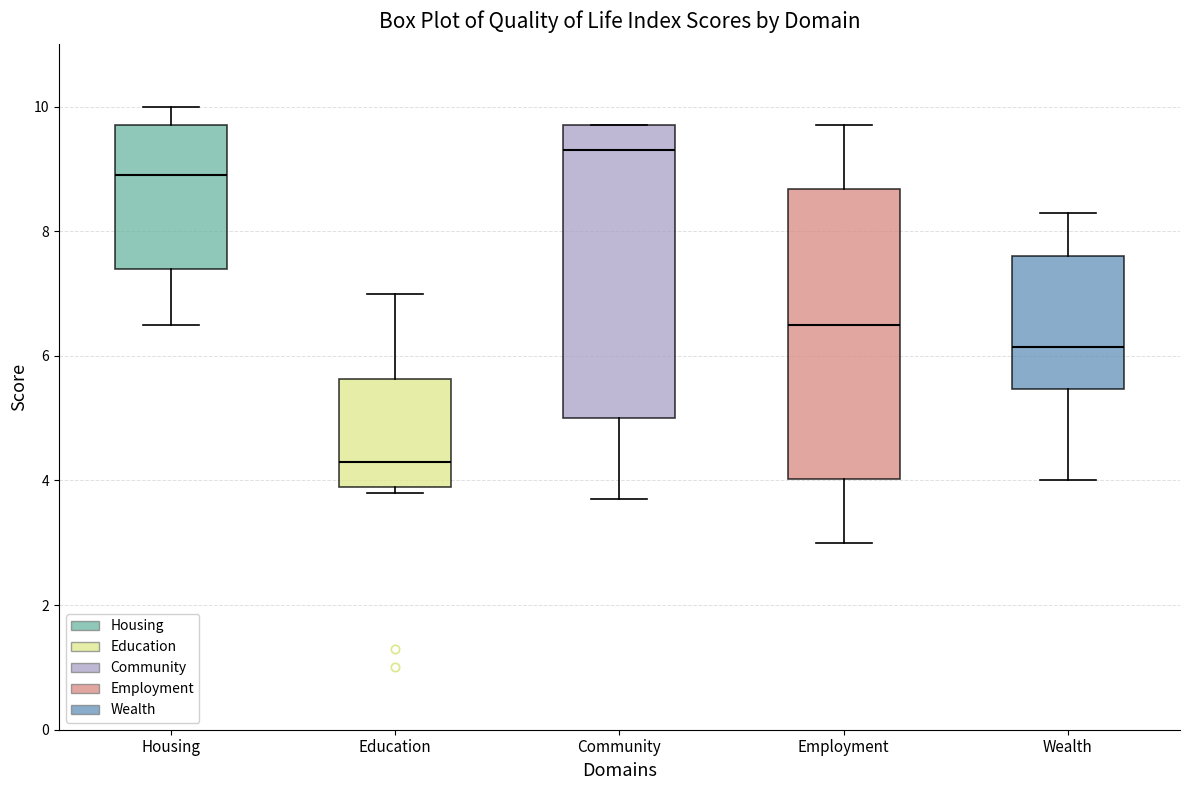

Reading left to right, transcribe this box plot: for each box, give where its median line is, the range the box spans, and where its two whiskers end, as read against the y-axis. The values are not printed on the chart, so give them approximately, as read against the axis.

Housing: median 9.0, box 7.4 to 9.8, whiskers 6.6 to 10.0
Education: median 4.4, box 4.0 to 5.6, whiskers 3.8 to 7.0
Community: median 9.4, box 5.0 to 9.8, whiskers 3.8 to 9.8
Employment: median 6.6, box 4.0 to 8.6, whiskers 3.0 to 9.8
Wealth: median 6.2, box 5.4 to 7.6, whiskers 4.0 to 8.4